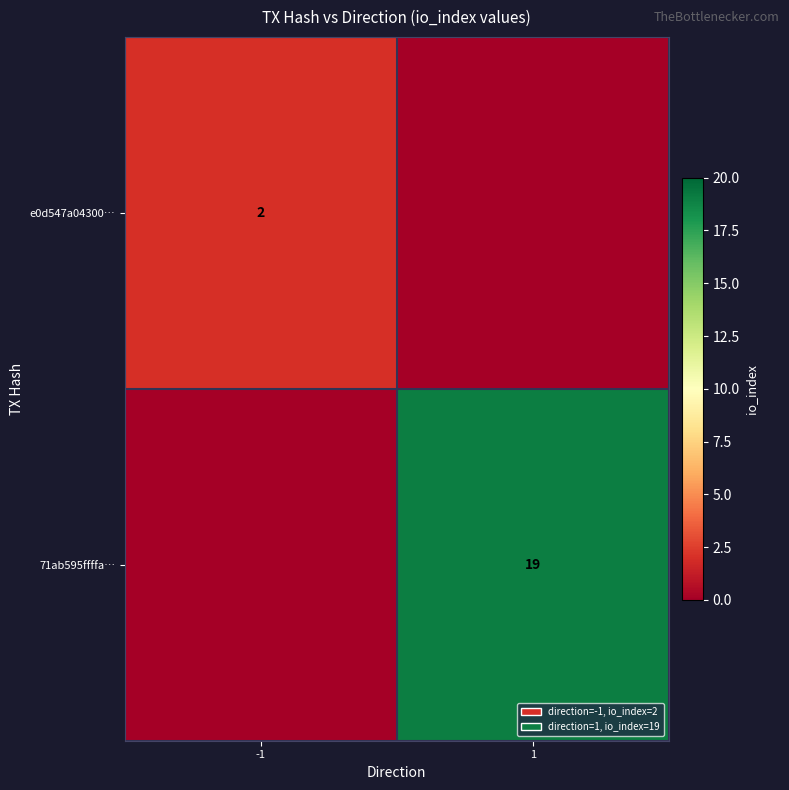

What is the greatest value displayed?

19